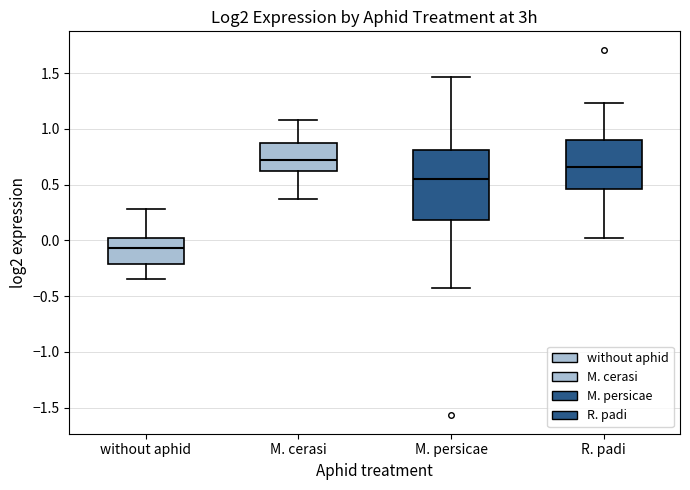

Reading left to right, read every box against the y-axis: the position of its median line, the range the box covers, and the ends of its whiskers. The values are not printed on the chart, so give them approximately, as read against the axis.

without aphid: median -0.05, box -0.20 to 0.00, whiskers -0.35 to 0.30
M. cerasi: median 0.70, box 0.60 to 0.85, whiskers 0.35 to 1.10
M. persicae: median 0.55, box 0.20 to 0.80, whiskers -0.45 to 1.45
R. padi: median 0.65, box 0.45 to 0.90, whiskers 0.00 to 1.25